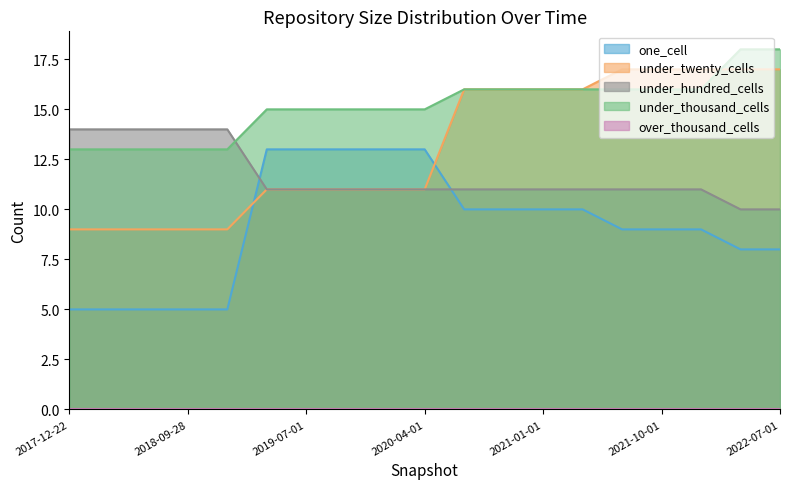

Between 2017-12-22 and 2021-04-01, which is larger?

2021-04-01